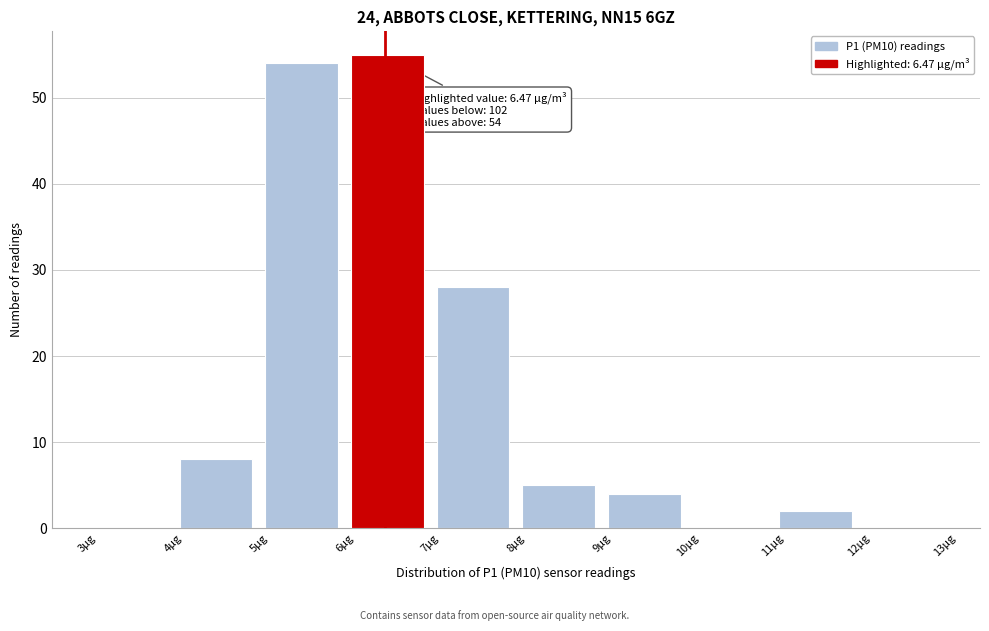

Which range on the x-axis has the tallest bar?

6 to 7